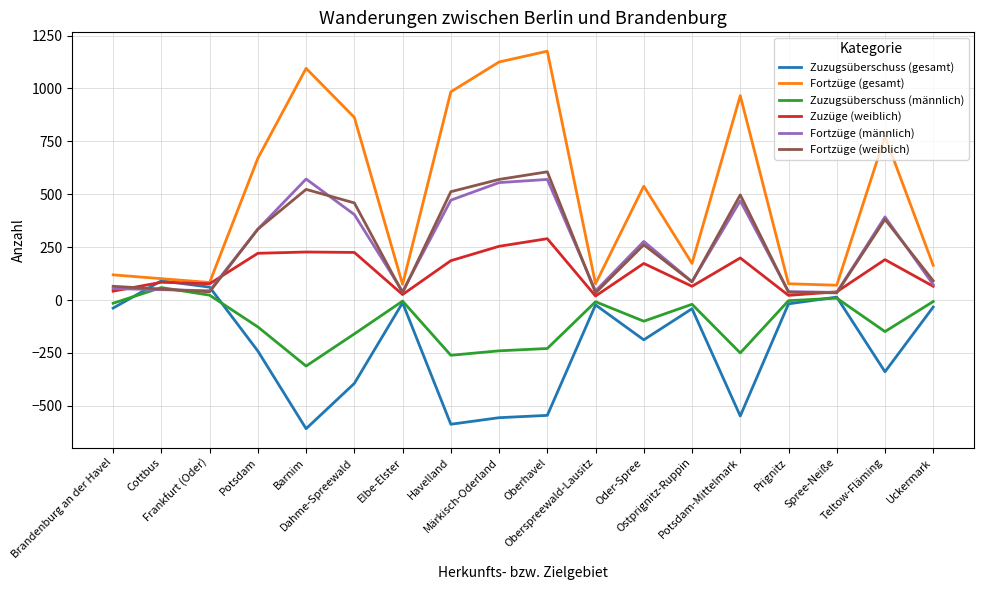

Which category has the lowest value in the Zuzugsüberschuss (gesamt) series?

Barnim